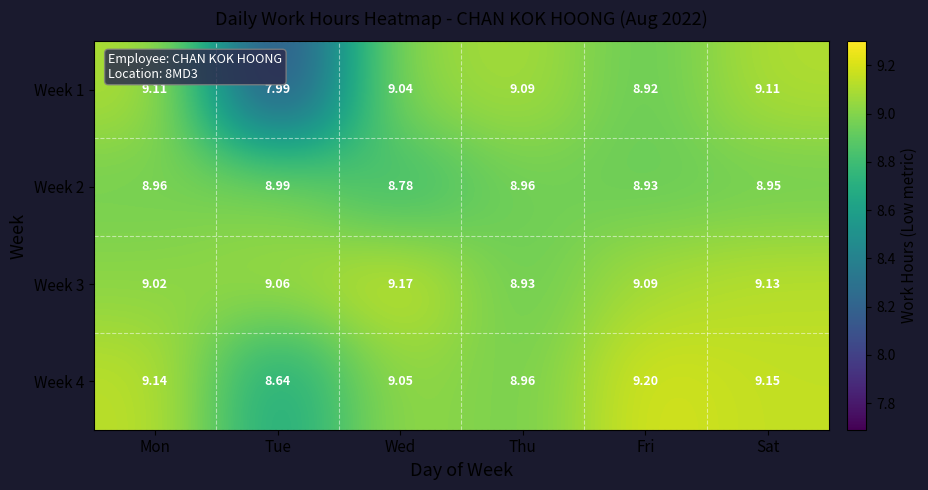

Is the value of Week 4 at Tue greater than the value of Week 1 at Wed?

No